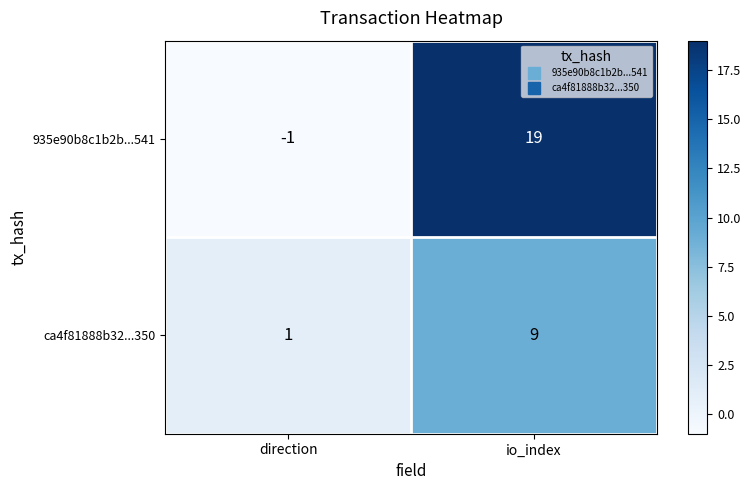

Rank the series at direction from highest to lowest value.

ca4f81888b32...350, 935e90b8c1b2b...541